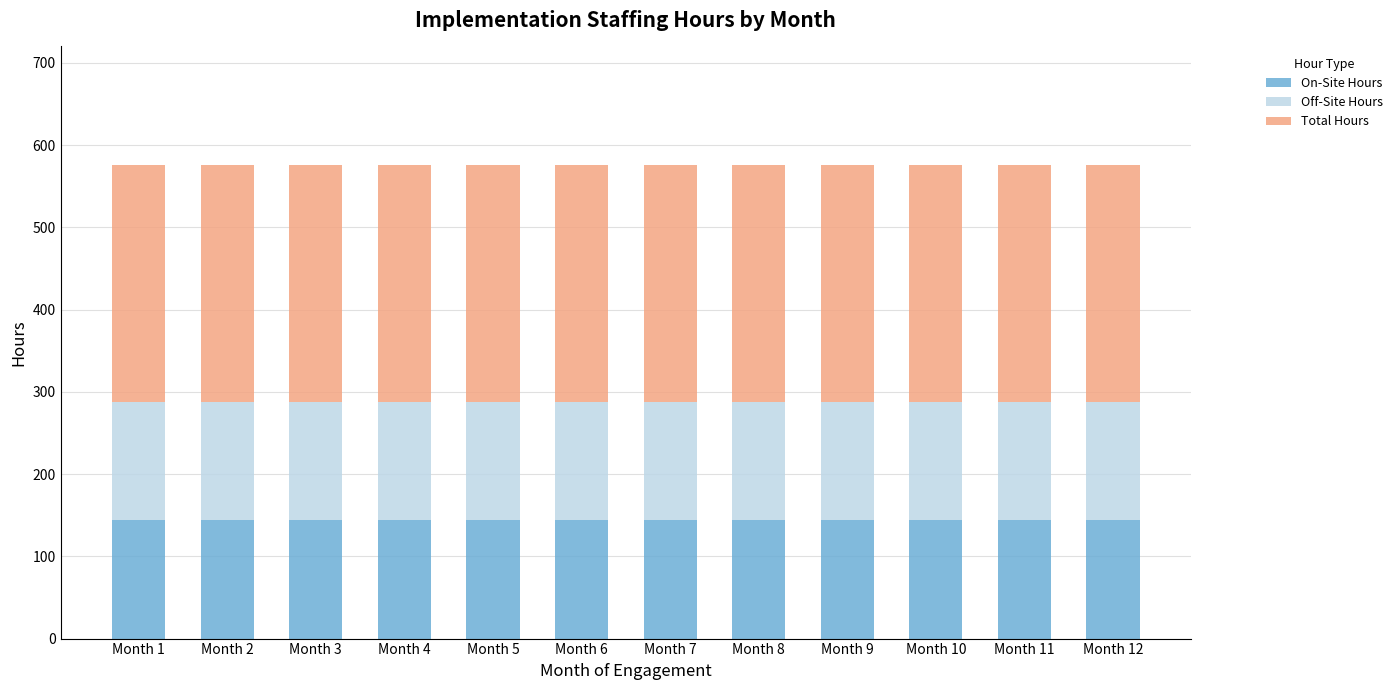

What is the maximum value for On-Site Hours?

144